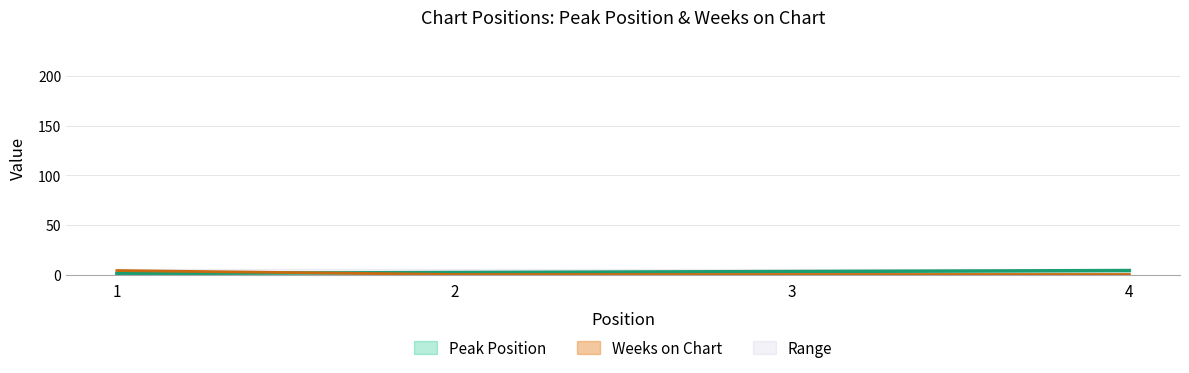

List the series in order of their overall mean, lowest first.

Weeks on Chart, Peak Position